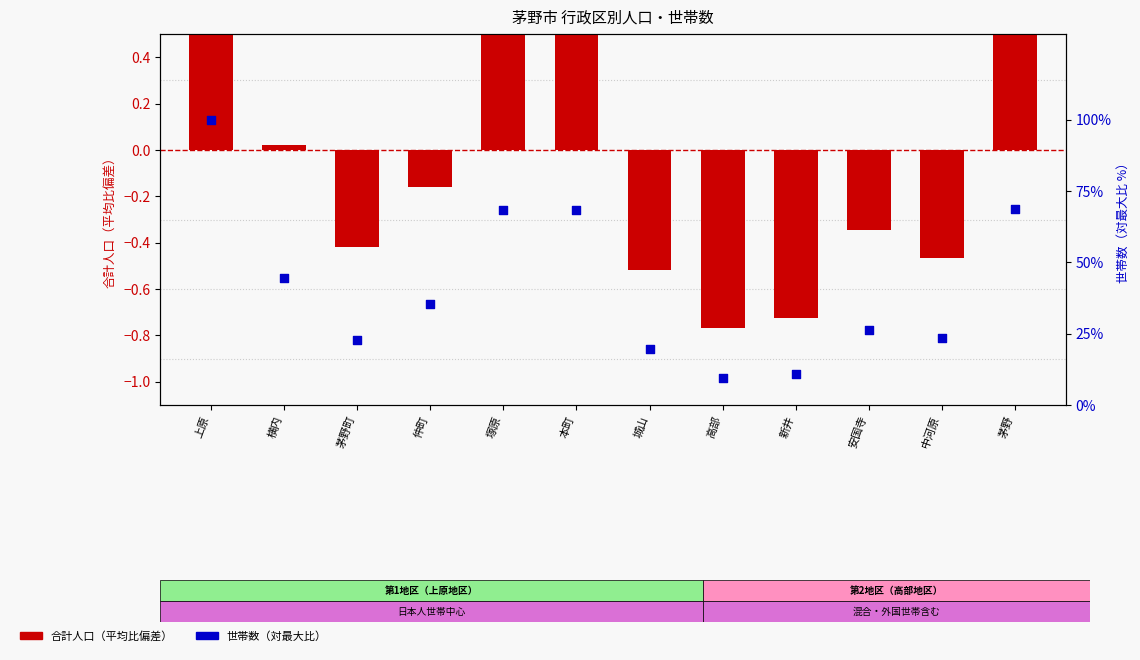

At how many categories does at least one series exceed 94?

1